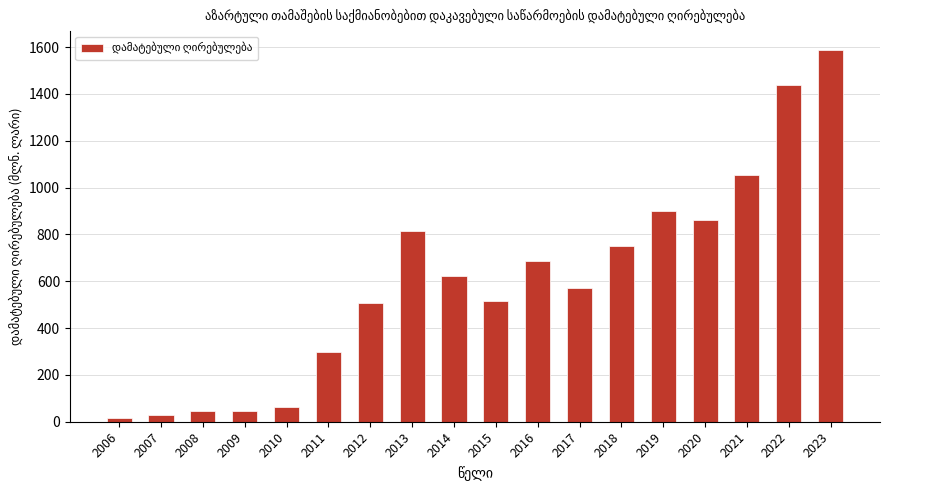

Which category has the highest value across all series?

2023